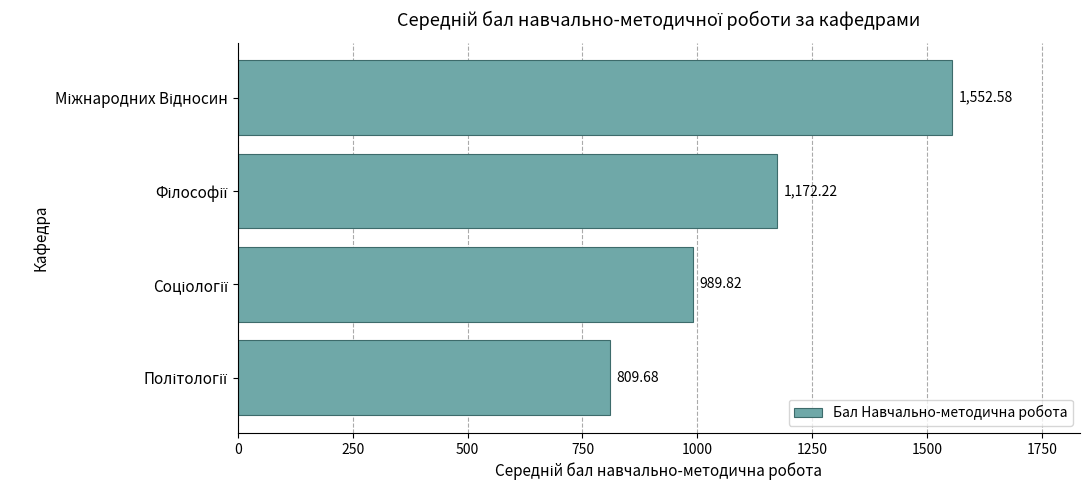

What is the average value?

1131.1